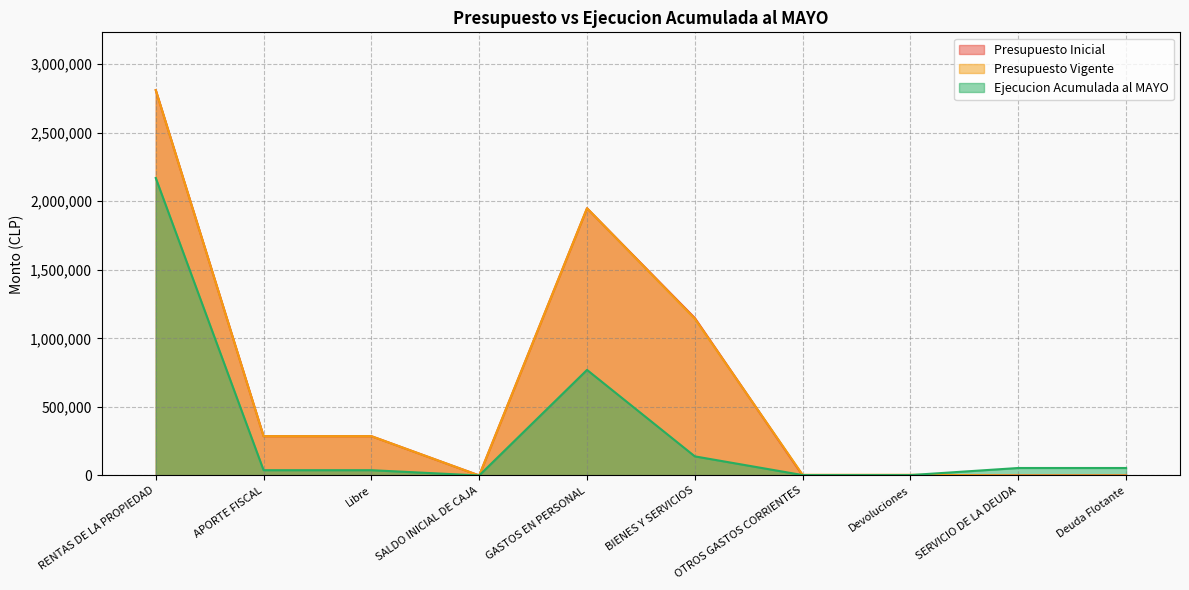

The value of Presupuesto Vigente at SALDO INICIAL DE CAJA is 16. True or false?

False